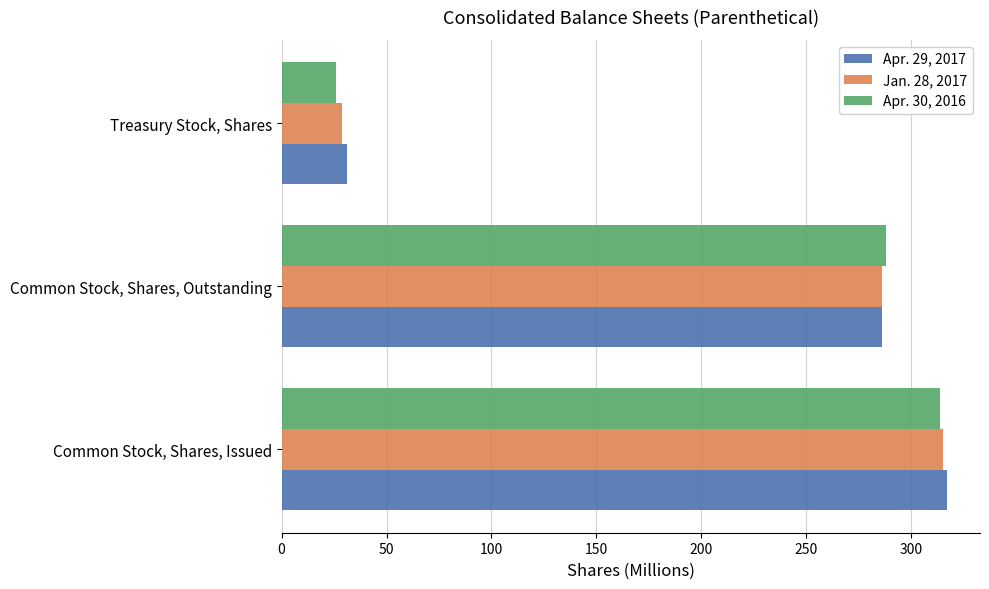

At which category is the sum across all series the highest?

Common Stock, Shares, Issued